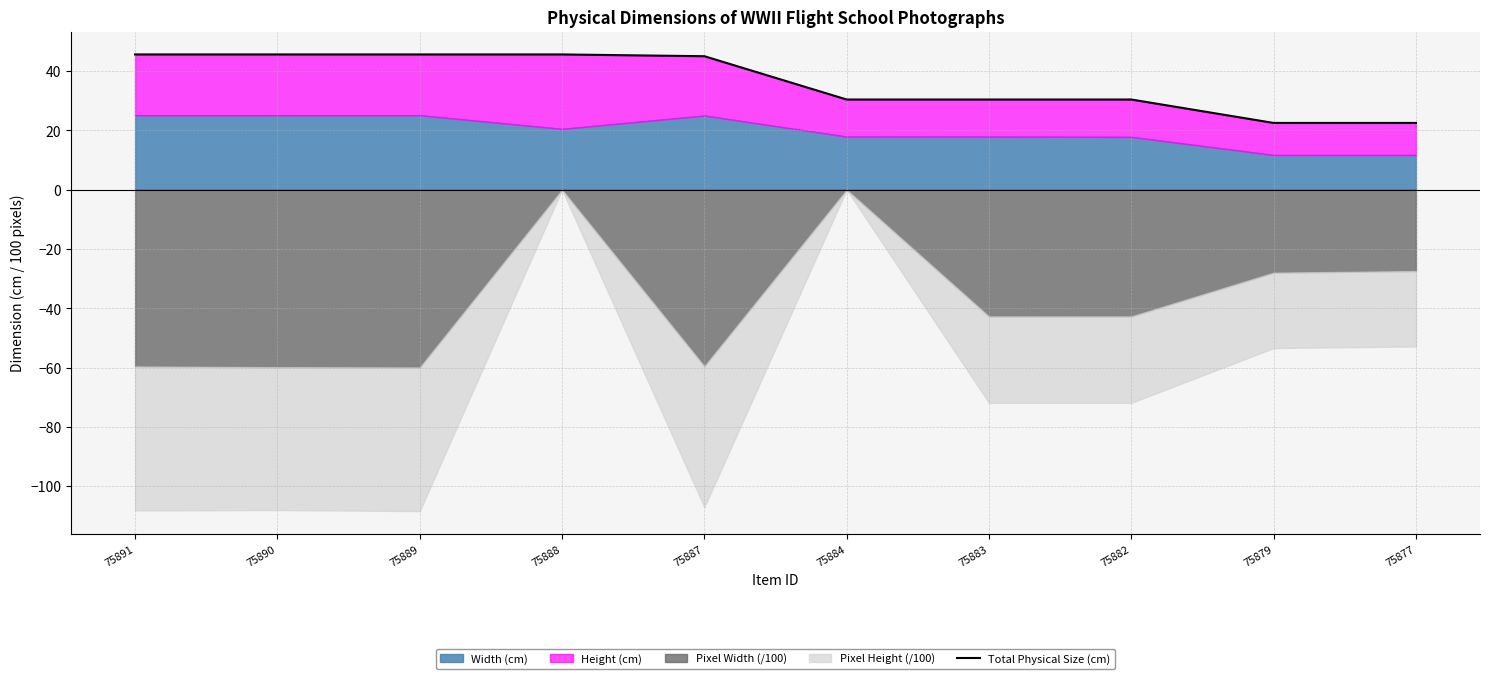

Between 75887 and 75879, which is larger?

75887